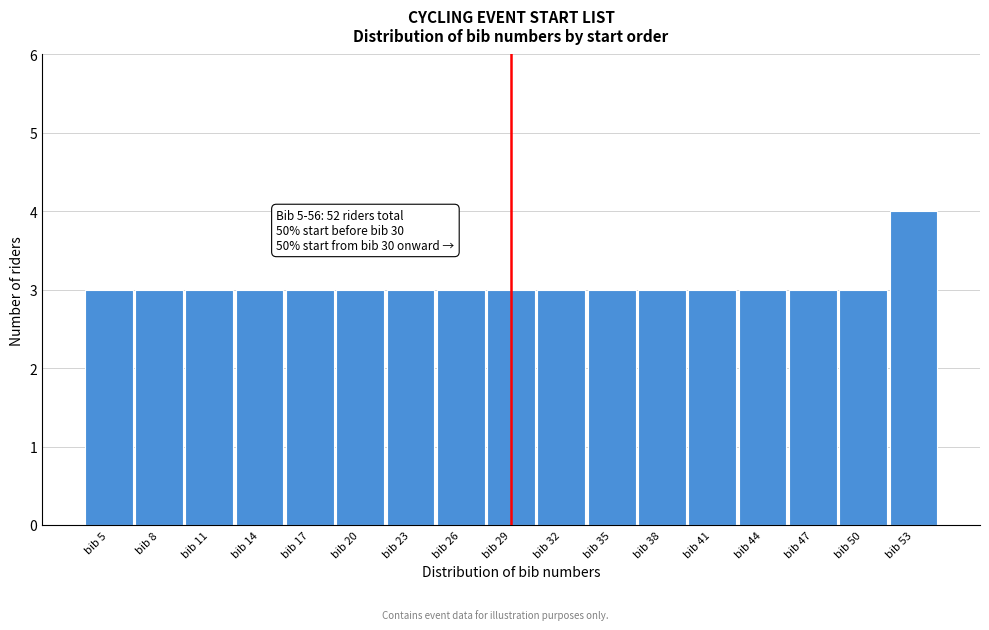

Reading left to right, what are all the values shown in this chart?

3	3	3	3	3	3	3	3	3	3	3	3	3	3	3	3	4